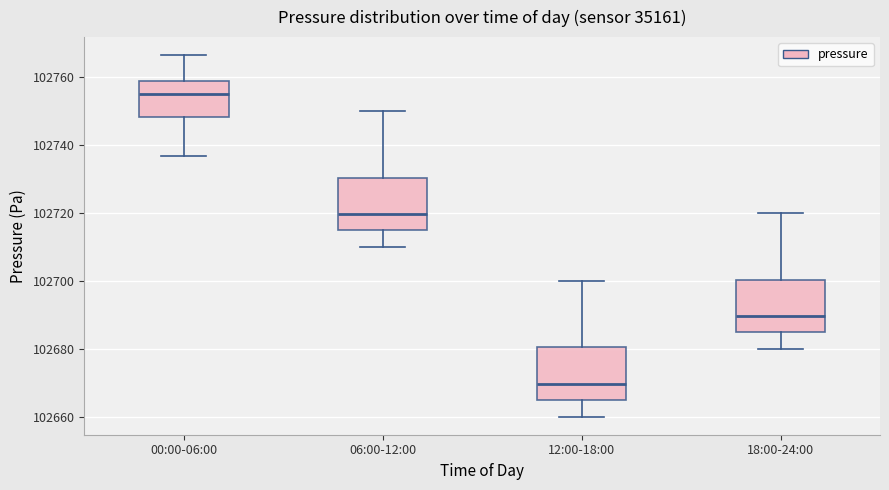

Which box has the lowest median line?

12:00-18:00